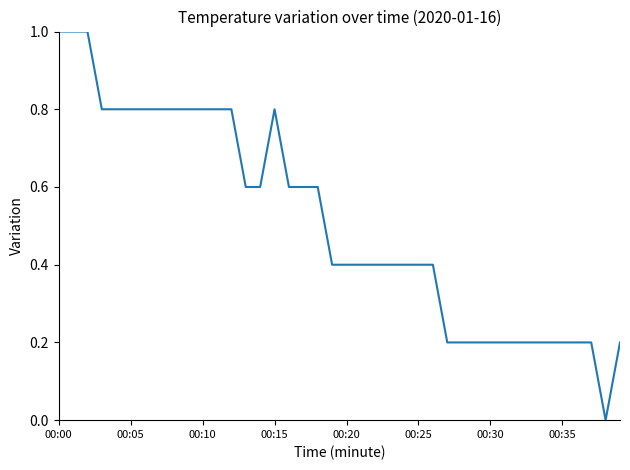

What is the greatest value displayed?

1.0